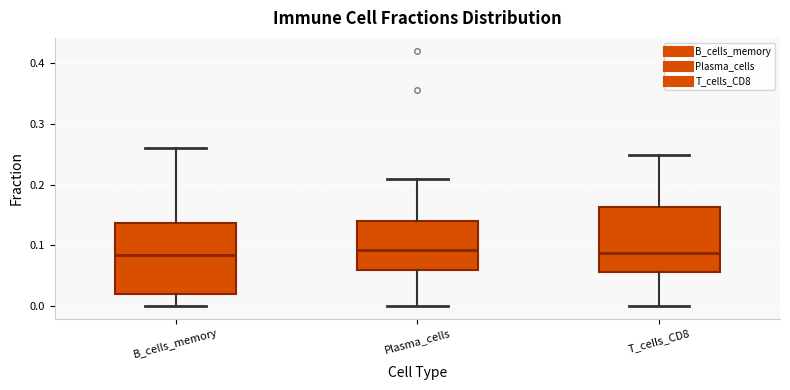

Comparing the boxes themselves (not the whiskers), which one is the tallest?

B_cells_memory